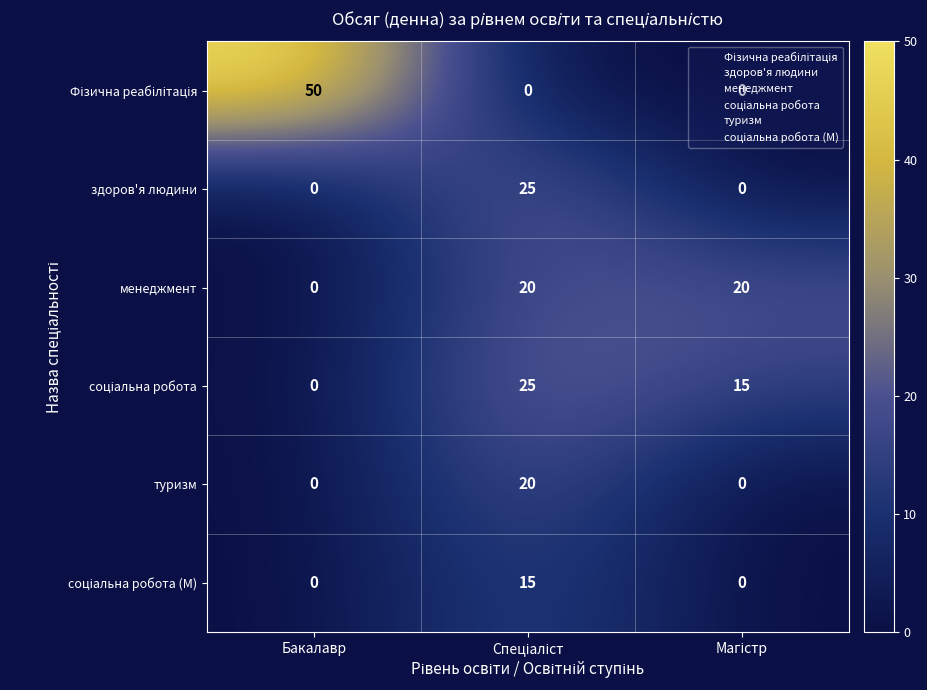

Which label corresponds to the largest value in the chart?

Бакалавр